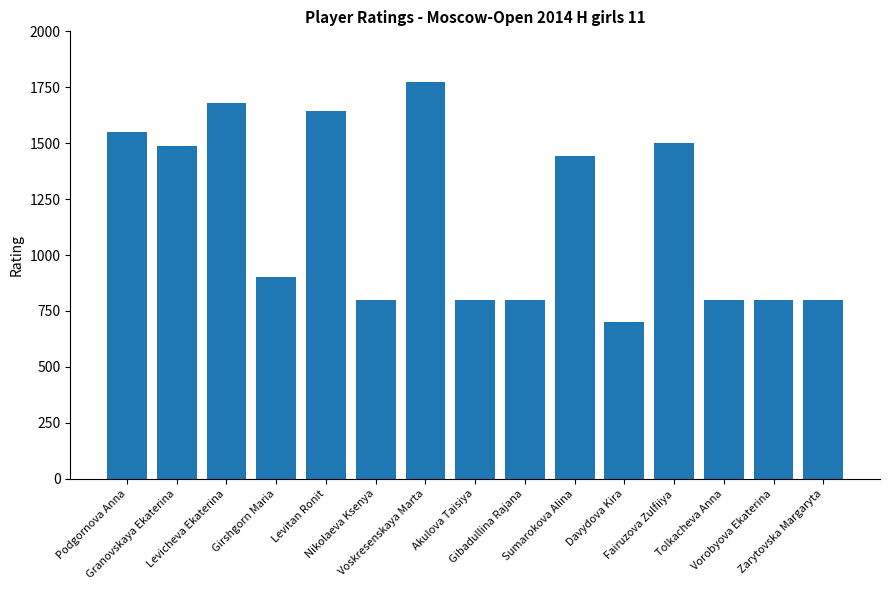

The value at Granovskaya Ekaterina is 2350. True or false?

False